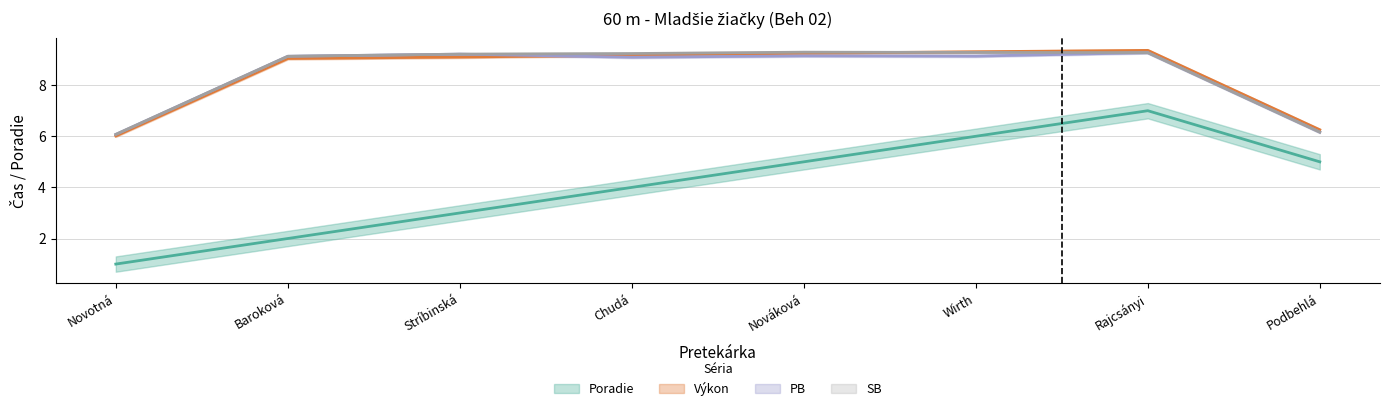

Which label corresponds to the smallest value in the chart?

Novotná Katarína